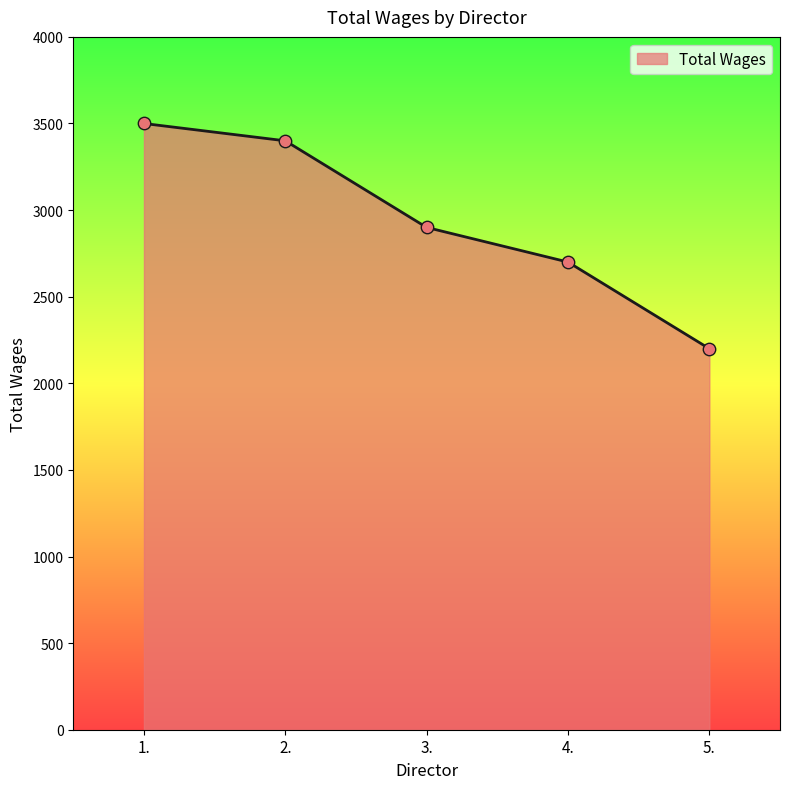

What is the ratio of the value at 2. to the value at 4.?

1.3